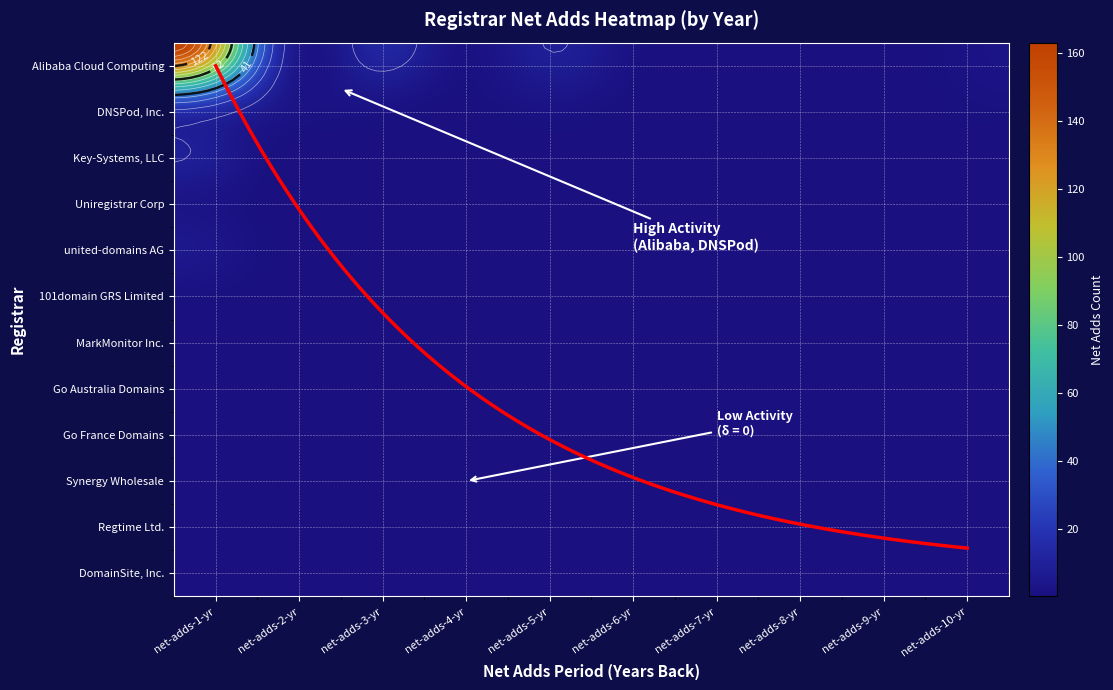

Reading left to right, transcribe all the data shown in this chart.

Alibaba Cloud Computing: net-adds-1-yr=196	net-adds-2-yr=5	net-adds-3-yr=14	net-adds-4-yr=0	net-adds-5-yr=11	net-adds-6-yr=0	net-adds-7-yr=0	net-adds-8-yr=0	net-adds-9-yr=0	net-adds-10-yr=3
DNSPod, Inc.: net-adds-1-yr=39	net-adds-2-yr=5	net-adds-3-yr=4	net-adds-4-yr=0	net-adds-5-yr=4	net-adds-6-yr=0	net-adds-7-yr=0	net-adds-8-yr=0	net-adds-9-yr=0	net-adds-10-yr=2
Key-Systems, LLC: net-adds-1-yr=11	net-adds-2-yr=0	net-adds-3-yr=0	net-adds-4-yr=0	net-adds-5-yr=0	net-adds-6-yr=0	net-adds-7-yr=0	net-adds-8-yr=0	net-adds-9-yr=0	net-adds-10-yr=0
Uniregistrar Corp: net-adds-1-yr=3	net-adds-2-yr=0	net-adds-3-yr=0	net-adds-4-yr=0	net-adds-5-yr=0	net-adds-6-yr=0	net-adds-7-yr=0	net-adds-8-yr=0	net-adds-9-yr=0	net-adds-10-yr=0
united-domains AG: net-adds-1-yr=6	net-adds-2-yr=0	net-adds-3-yr=0	net-adds-4-yr=0	net-adds-5-yr=0	net-adds-6-yr=0	net-adds-7-yr=0	net-adds-8-yr=0	net-adds-9-yr=0	net-adds-10-yr=0
101domain GRS Limited: net-adds-1-yr=1	net-adds-2-yr=0	net-adds-3-yr=0	net-adds-4-yr=0	net-adds-5-yr=0	net-adds-6-yr=0	net-adds-7-yr=0	net-adds-8-yr=0	net-adds-9-yr=0	net-adds-10-yr=0
MarkMonitor Inc.: net-adds-1-yr=0	net-adds-2-yr=0	net-adds-3-yr=0	net-adds-4-yr=0	net-adds-5-yr=0	net-adds-6-yr=0	net-adds-7-yr=0	net-adds-8-yr=0	net-adds-9-yr=0	net-adds-10-yr=0
Go Australia Domains: net-adds-1-yr=0	net-adds-2-yr=0	net-adds-3-yr=0	net-adds-4-yr=0	net-adds-5-yr=0	net-adds-6-yr=0	net-adds-7-yr=0	net-adds-8-yr=0	net-adds-9-yr=0	net-adds-10-yr=0
Go France Domains: net-adds-1-yr=0	net-adds-2-yr=0	net-adds-3-yr=0	net-adds-4-yr=0	net-adds-5-yr=0	net-adds-6-yr=0	net-adds-7-yr=0	net-adds-8-yr=0	net-adds-9-yr=0	net-adds-10-yr=0
Synergy Wholesale: net-adds-1-yr=0	net-adds-2-yr=0	net-adds-3-yr=0	net-adds-4-yr=0	net-adds-5-yr=0	net-adds-6-yr=0	net-adds-7-yr=0	net-adds-8-yr=0	net-adds-9-yr=0	net-adds-10-yr=0
Regtime Ltd.: net-adds-1-yr=0	net-adds-2-yr=0	net-adds-3-yr=0	net-adds-4-yr=0	net-adds-5-yr=0	net-adds-6-yr=0	net-adds-7-yr=0	net-adds-8-yr=0	net-adds-9-yr=0	net-adds-10-yr=0
DomainSite, Inc.: net-adds-1-yr=0	net-adds-2-yr=0	net-adds-3-yr=0	net-adds-4-yr=0	net-adds-5-yr=0	net-adds-6-yr=0	net-adds-7-yr=0	net-adds-8-yr=0	net-adds-9-yr=0	net-adds-10-yr=0